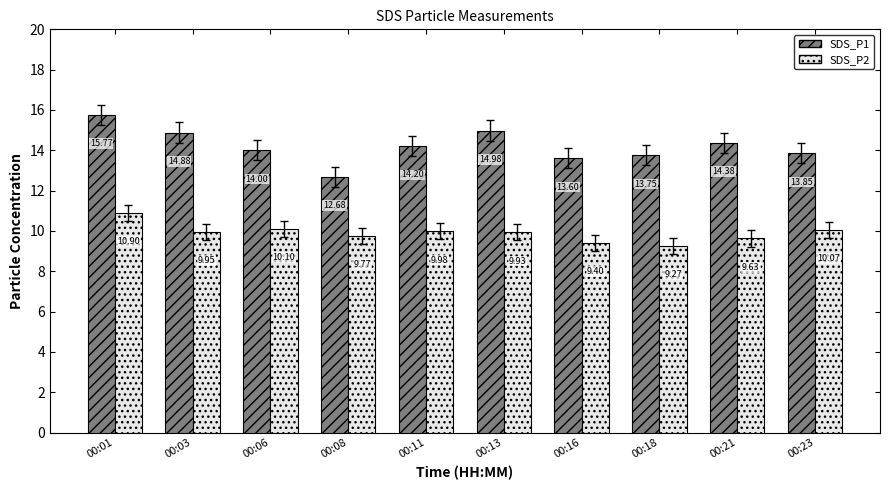

At which category is the sum across all series the highest?

00:01